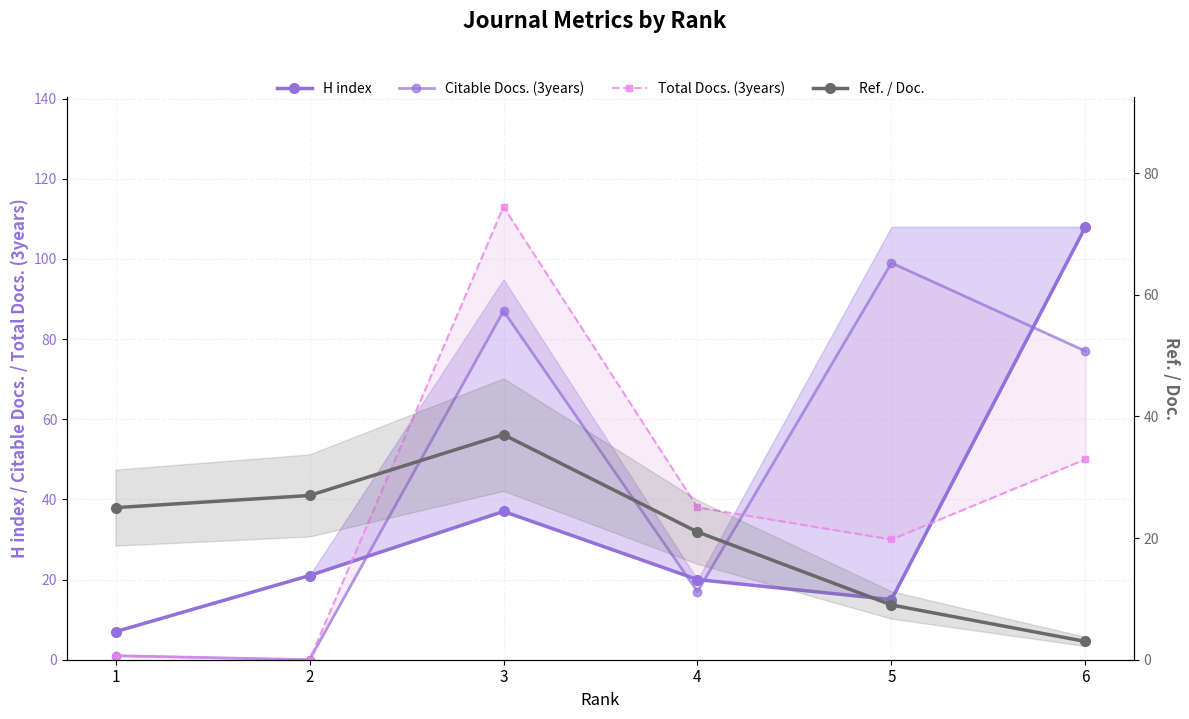

List the series in order of their peak value, highest first.

Total Docs. (3years), H index, Citable Docs. (3years), Ref. / Doc.